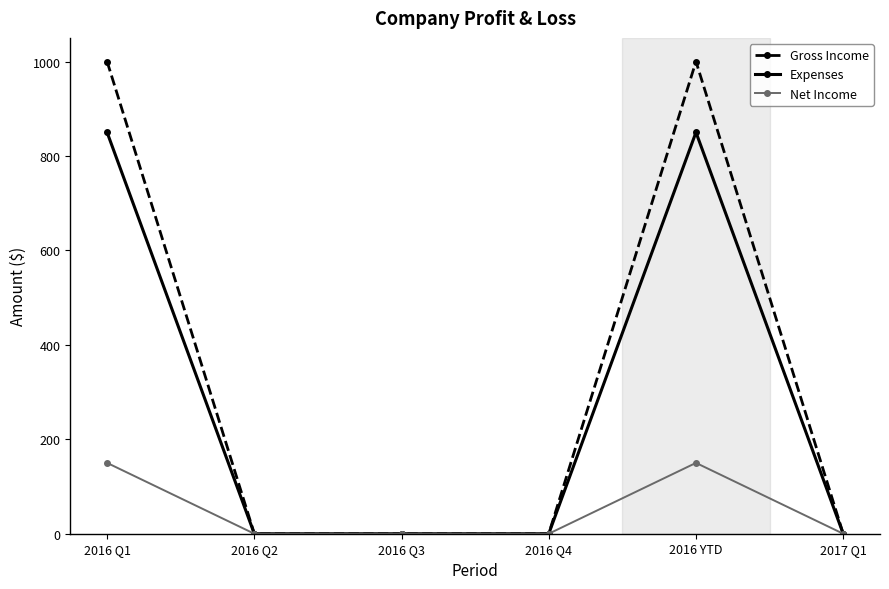

The Gross Income series shows -565 at 2017 Q1. True or false?

False